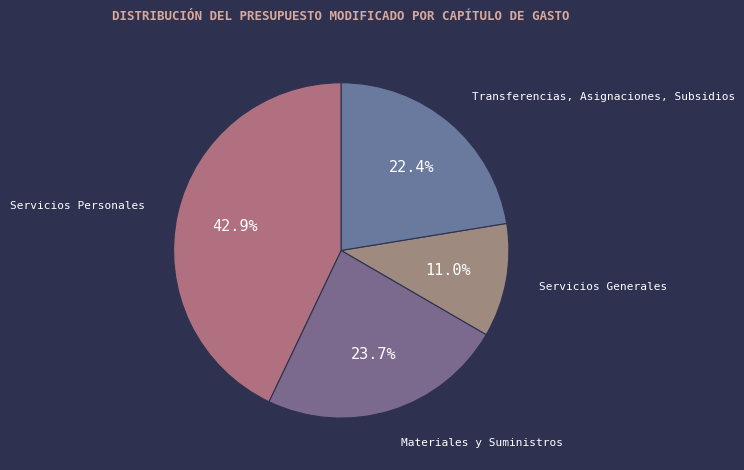

What portion of the pie excludes Servicios Generales?

89.0%